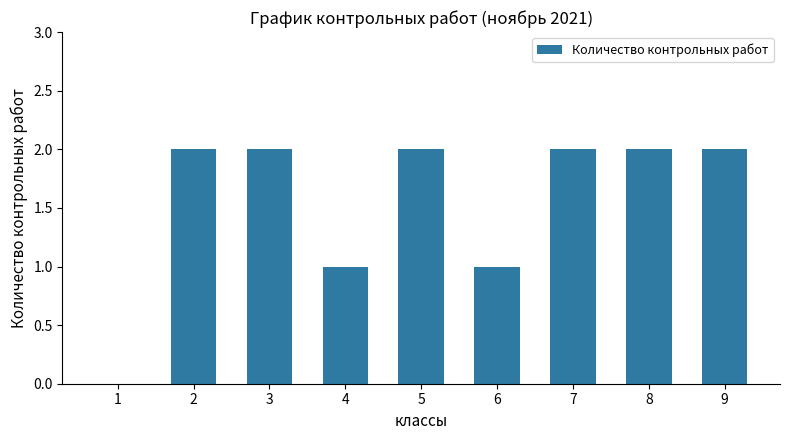

Reading right to left, what are all the values shown in this chart?

9=2	8=2	7=2	6=1	5=2	4=1	3=2	2=2	1=0